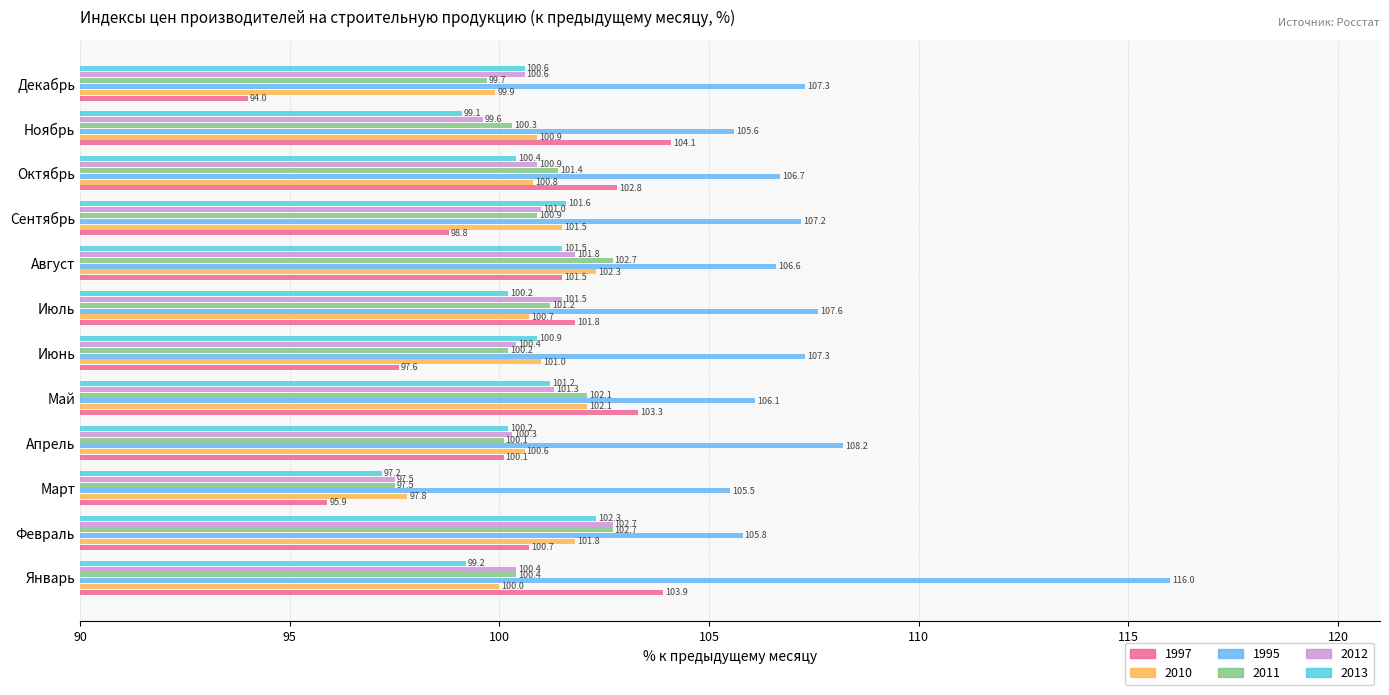

Is it true that 1995 equals 106.1 at Май?

True